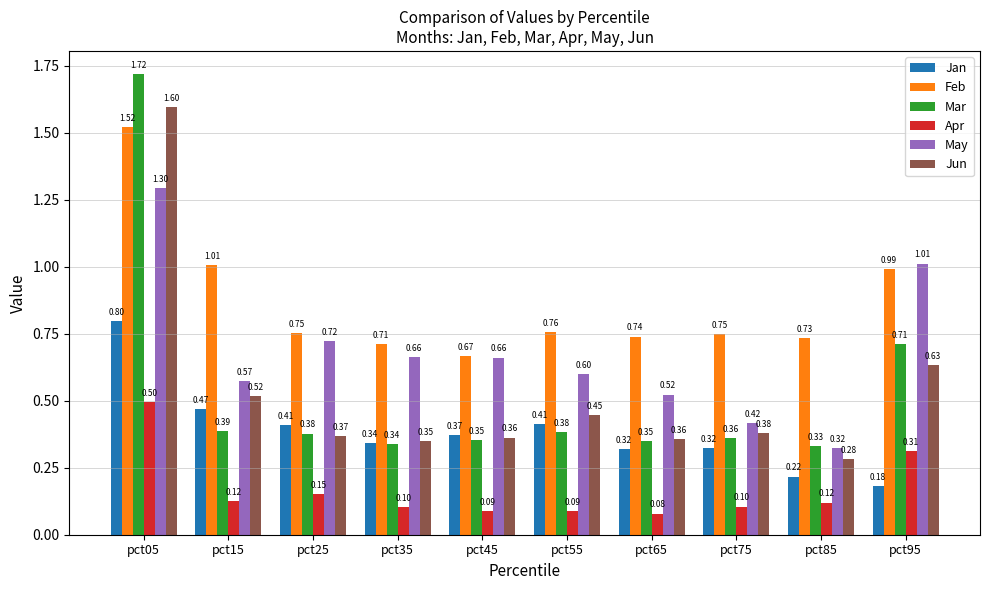

What is the sum of all Feb values?

8.6